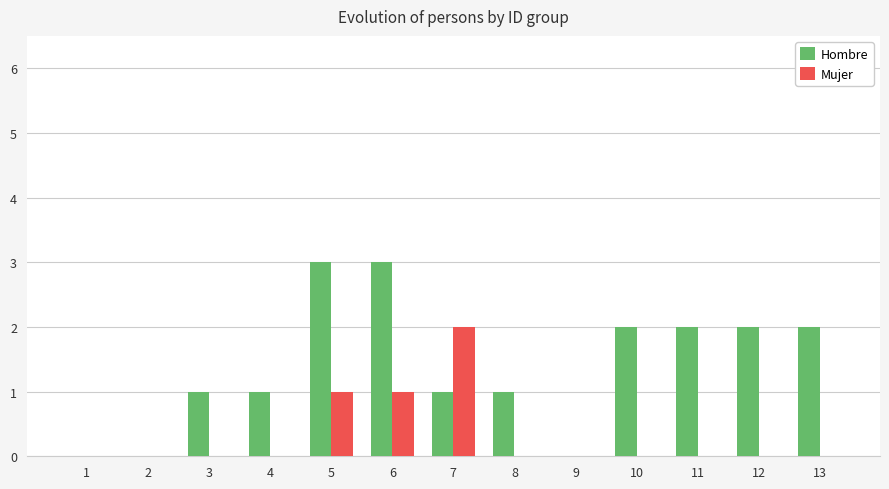

How many distinct data groups are displayed?

2